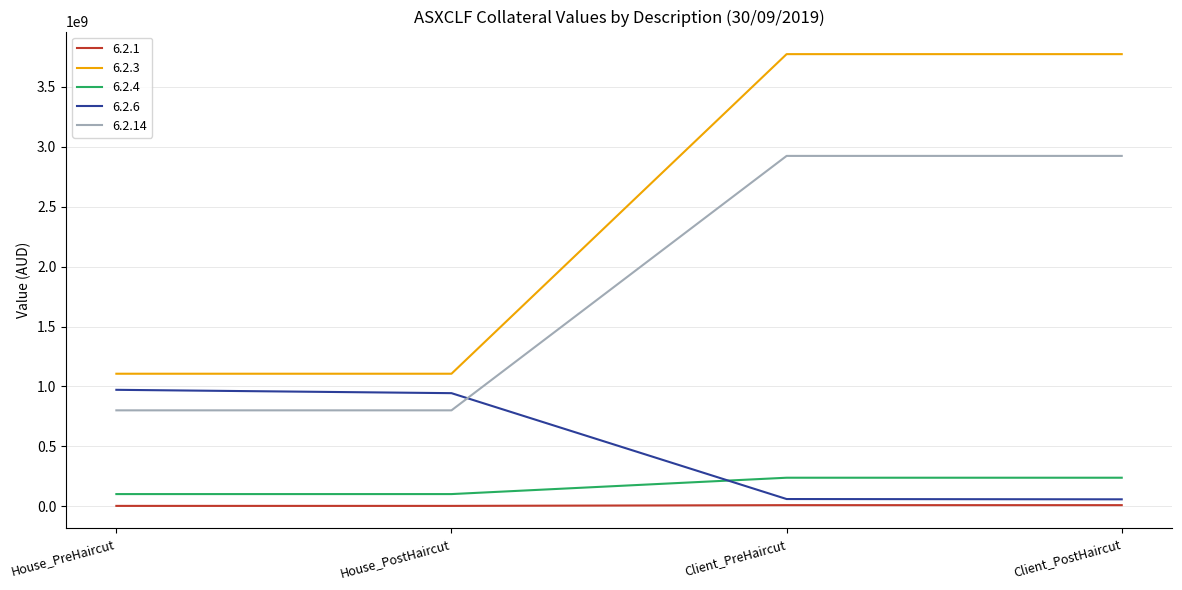

The value of 6.2.3 at House_PostHaircut is 1106375632. True or false?

True